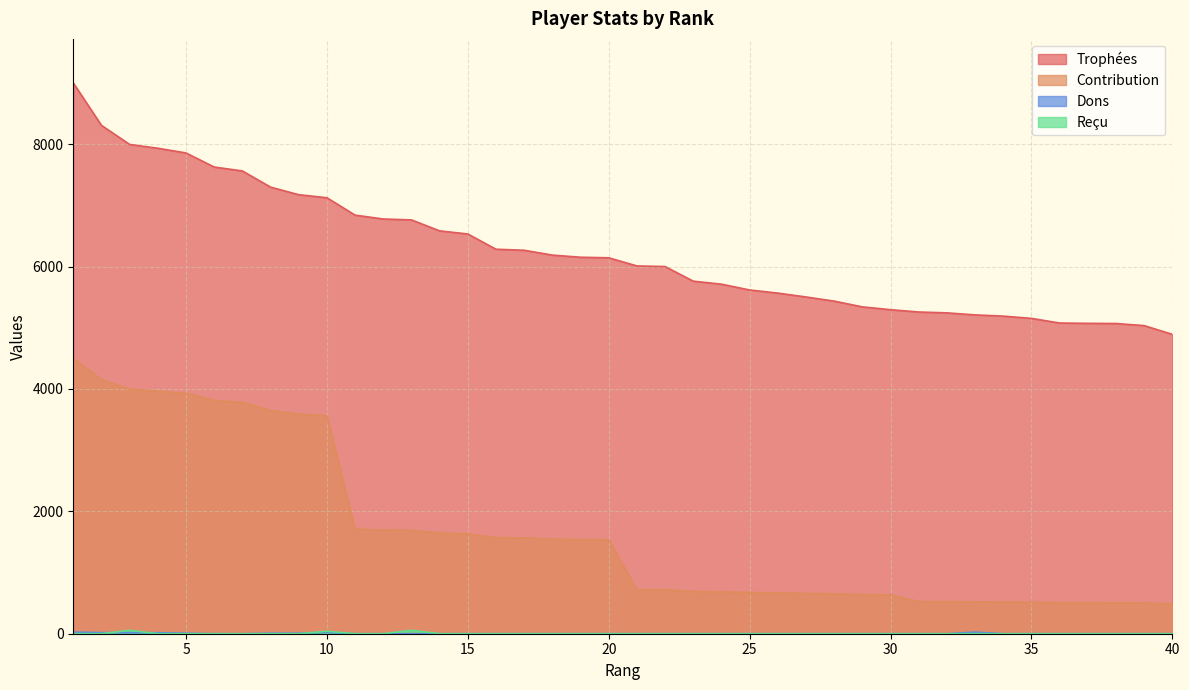

True or false: Dons and Contribution intersect in this chart.

False